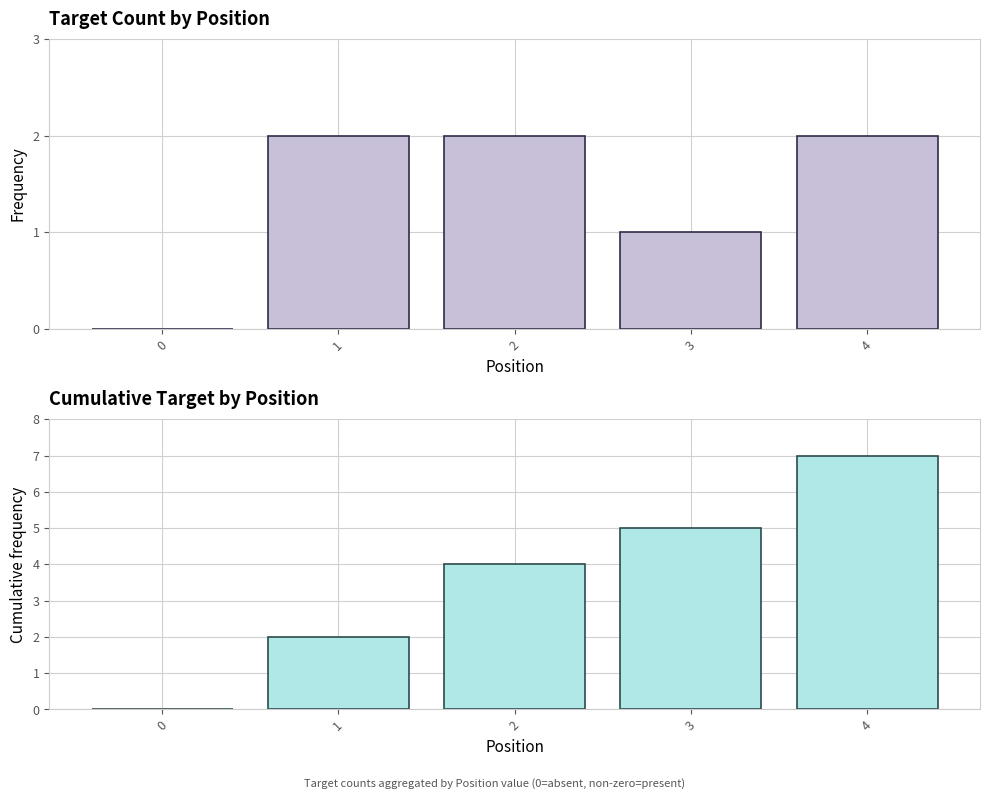

At which category does the chart reach its peak across all series?

4